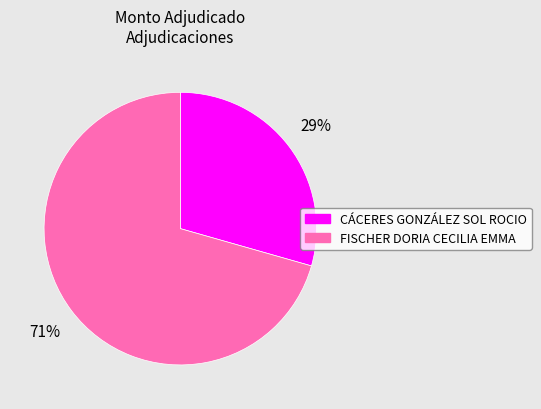

What percentage is the CÁCERES GONZÁLEZ SOL ROCIO slice, to the nearest percent?

29%